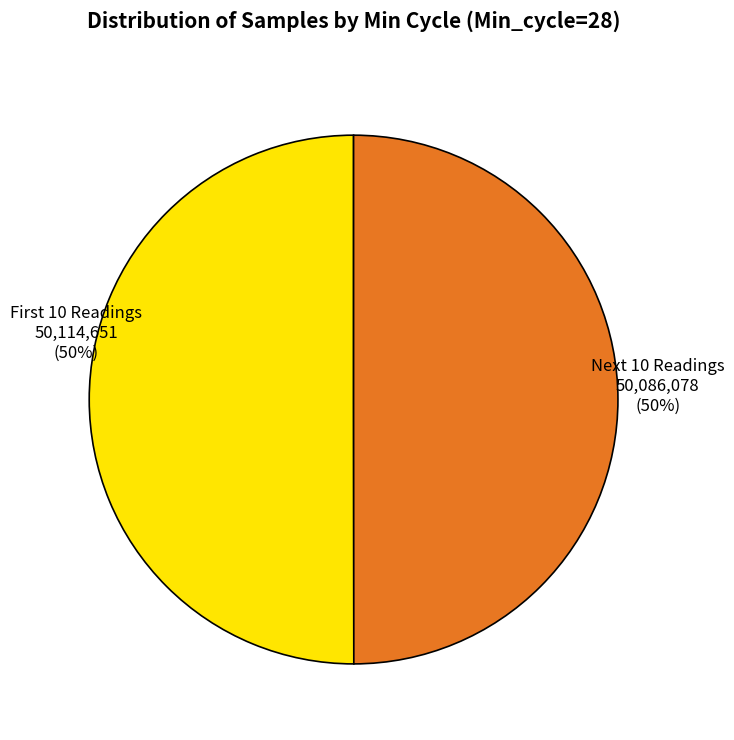

To the nearest percent, what portion does Next 10 Readings represent?

50%